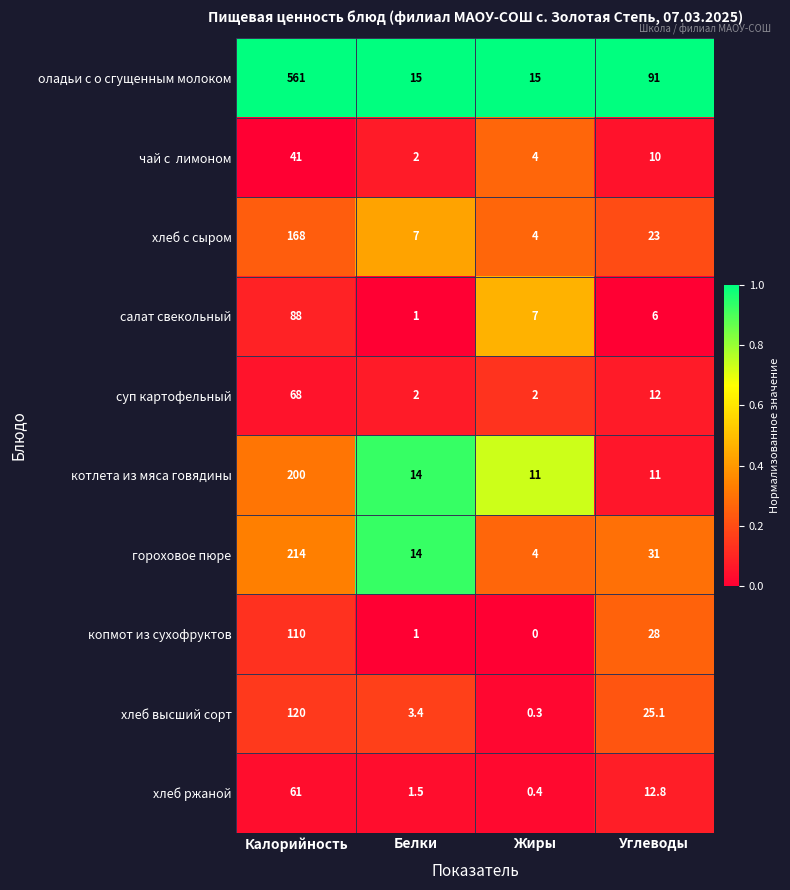

The value of хлеб с сыром at Белки is 7.0. True or false?

True